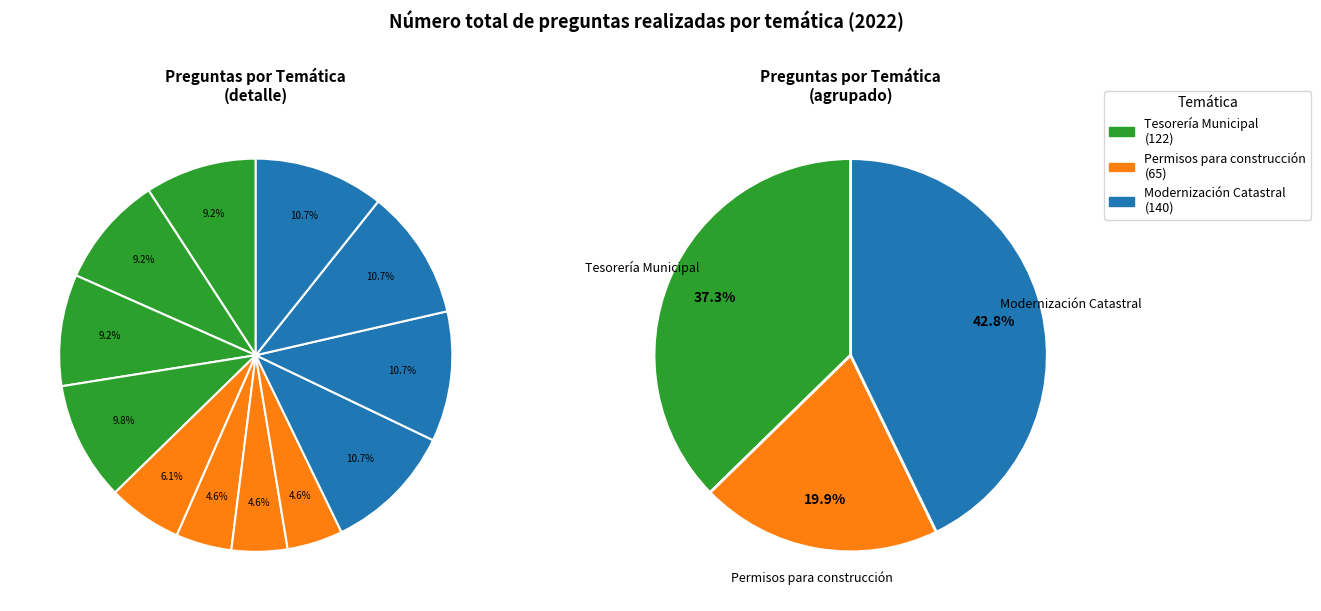

True or false: Modernización Catastral (registro) accounts for 2% of the total.

False